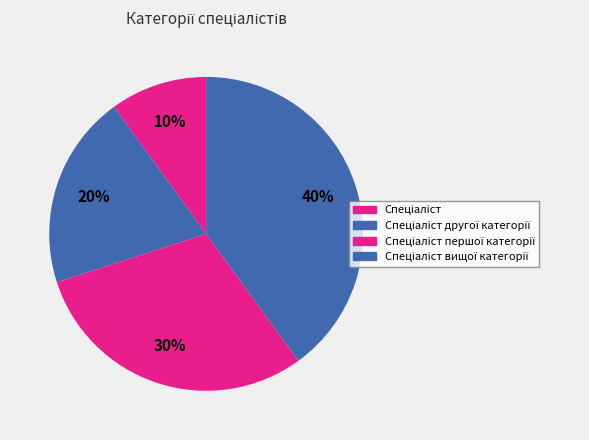

How many slices are in this pie chart?

4